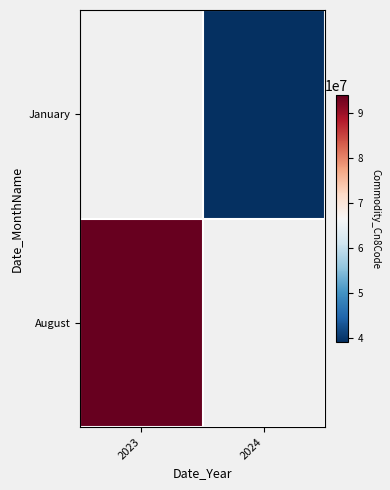

The January series shows 39095090.0 at 2024. True or false?

True